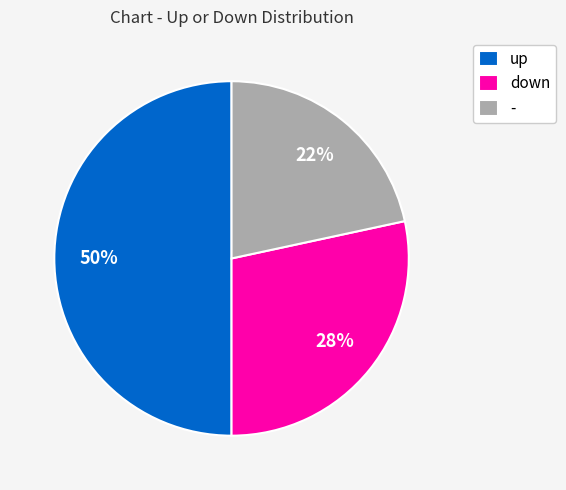

What percentage is the up slice, to the nearest percent?

50%